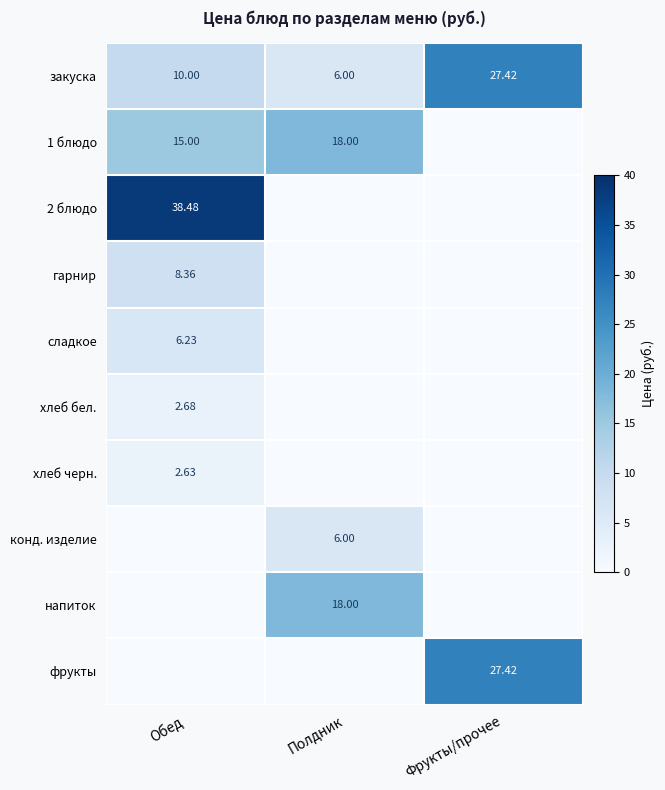

Rank the series by their maximum value, from highest to lowest.

2 блюдо, закуска, фрукты, 1 блюдо, напиток, гарнир, сладкое, конд. изделие, хлеб бел., хлеб черн.